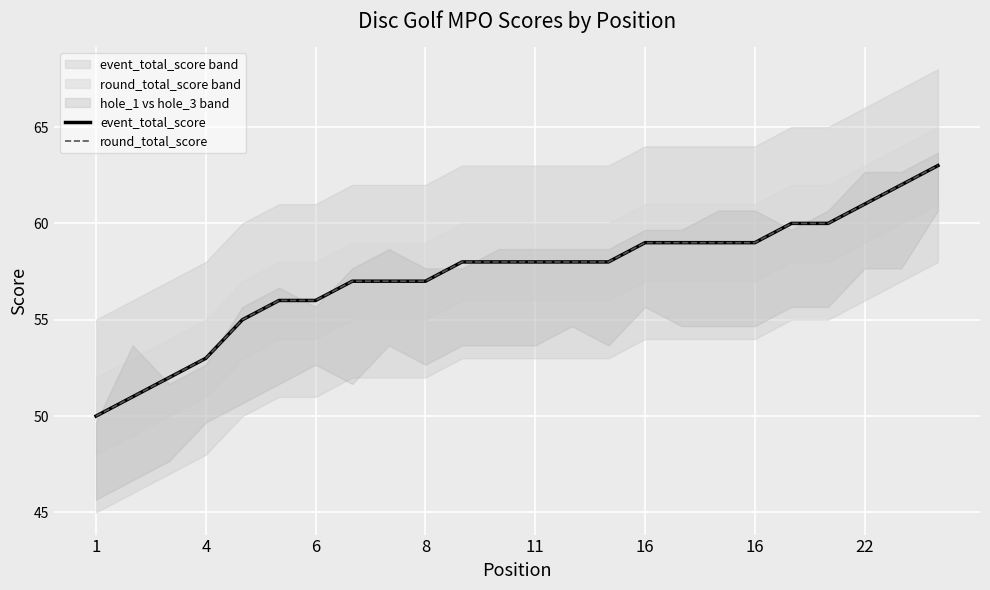

Is it true that event_total_score equals 35 at 8?

False